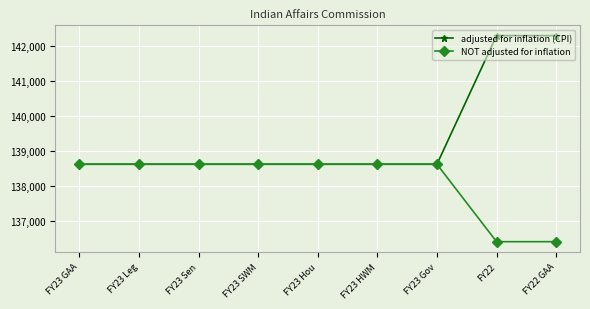

How many distinct data groups are displayed?

2